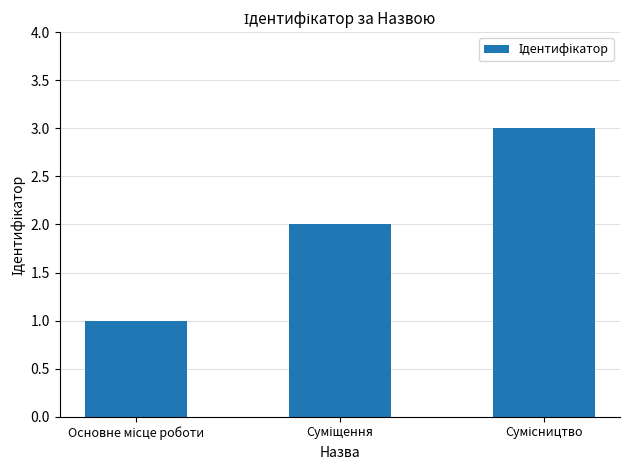

What is the maximum value shown in the chart?

3